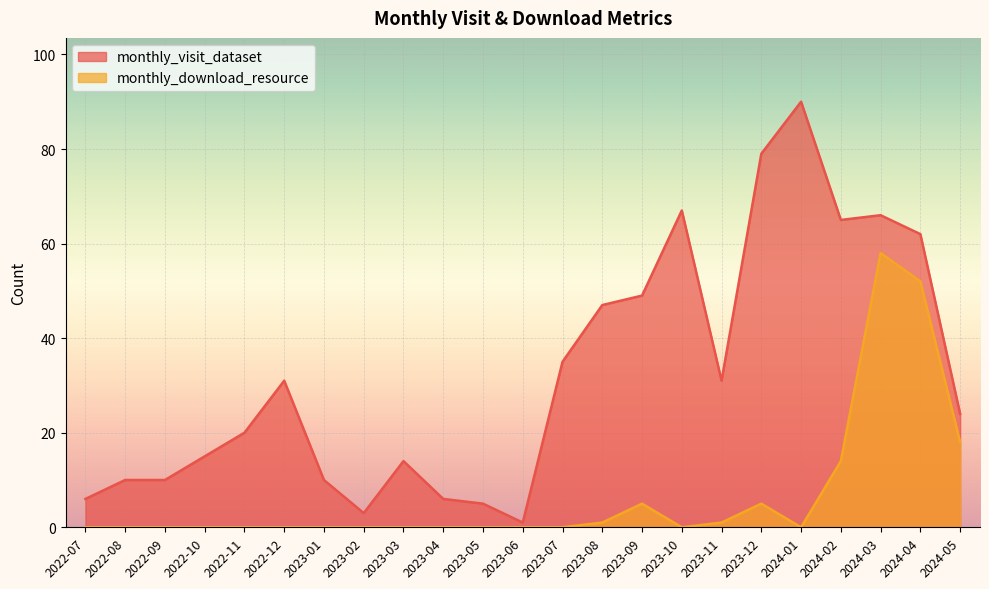

True or false: monthly_download_resource and monthly_visit_dataset cross at least once.

False